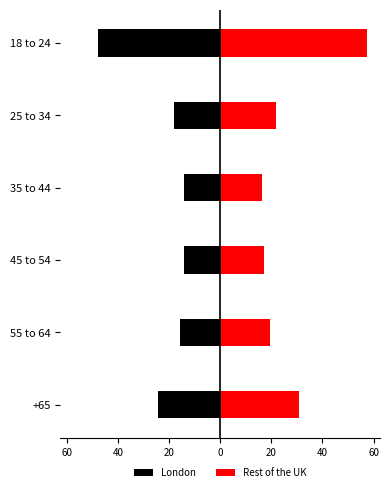

Reading right to left, list all the values displayed in this chart.

London: -24.3	-15.6	-14.2	-14.3	-17.9	-47.8
Rest of the UK: 30.8	19.3	17.1	16.4	21.9	57.5